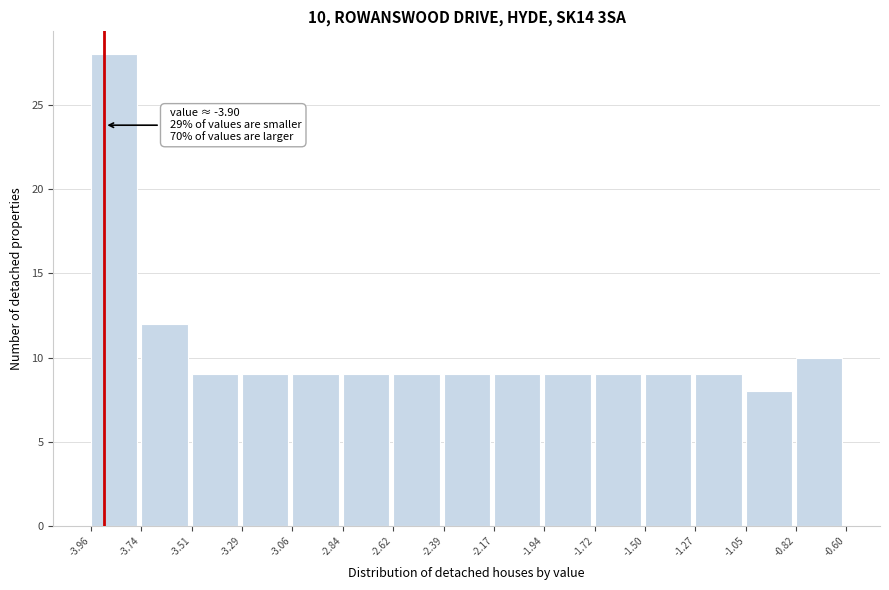

Which range on the x-axis has the tallest bar?

-3.96 to -3.74